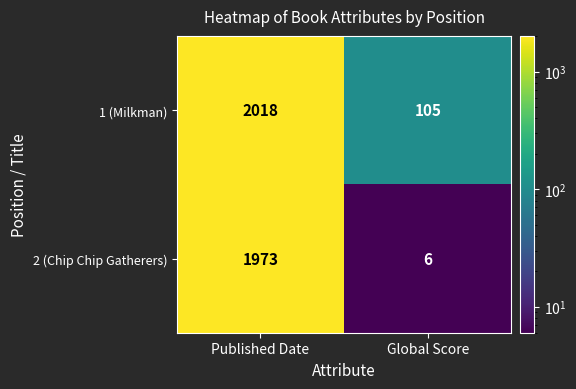

Which series has the largest total across all categories?

1 (Milkman)